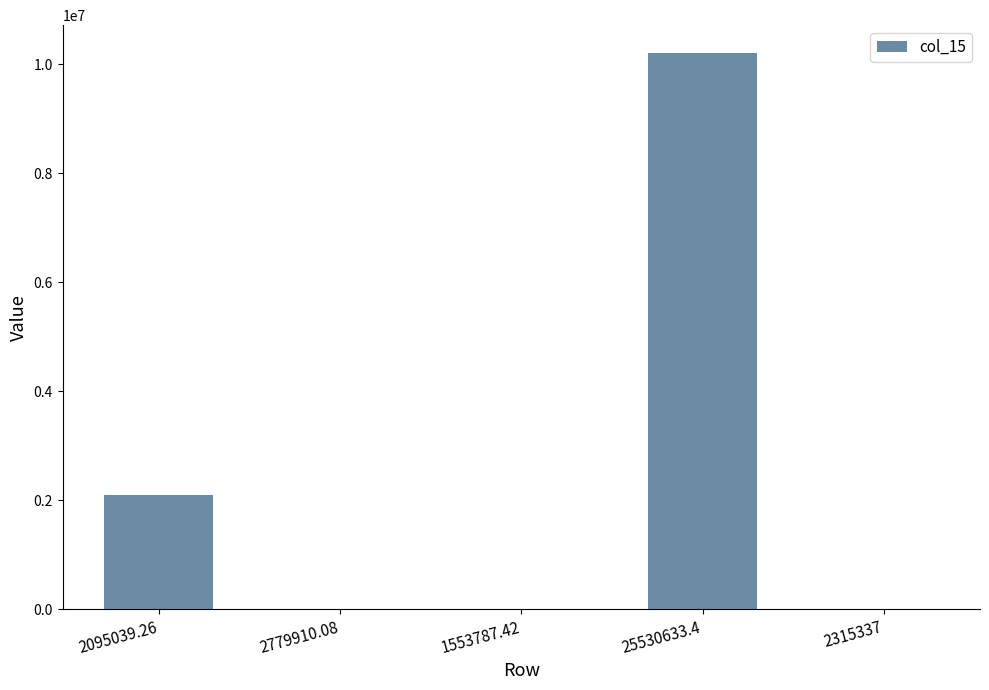

What is the maximum value shown in the chart?

10204596.3